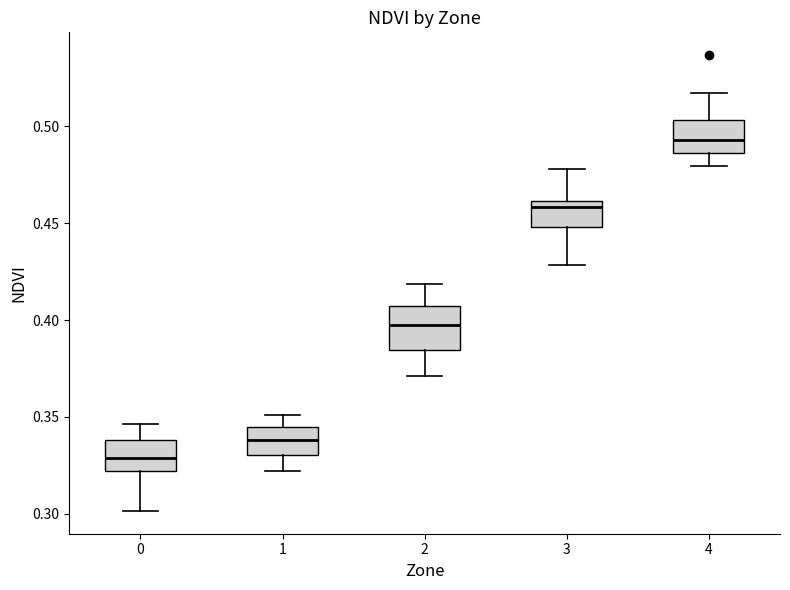

Where is the upper edge of the box at x = 2 on the y-axis? The values are not printed on the chart, so give them approximately, as read against the axis.

0.405